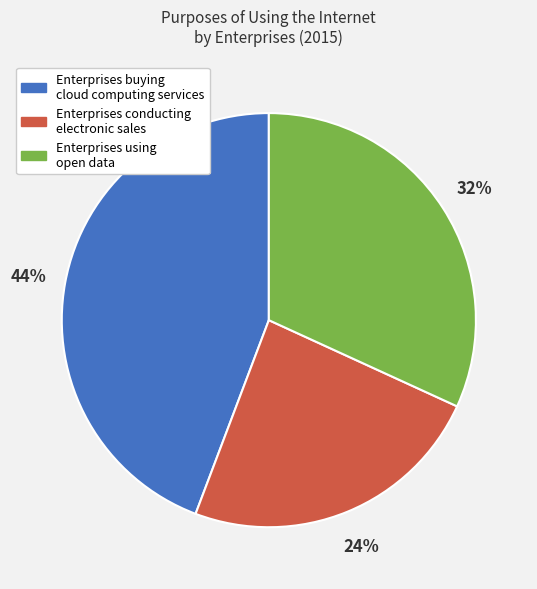

Which category has the biggest portion of the pie?

Enterprises buying cloud computing services